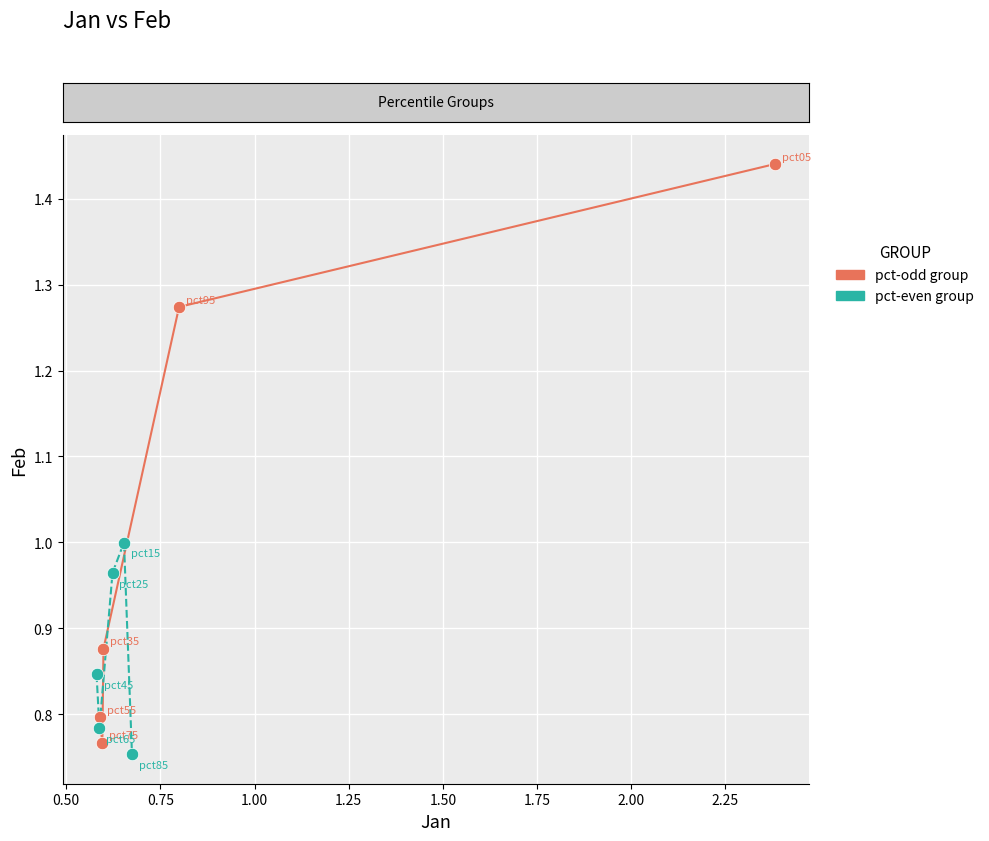

Which series has the widest spread of Y values?

pct-odd group